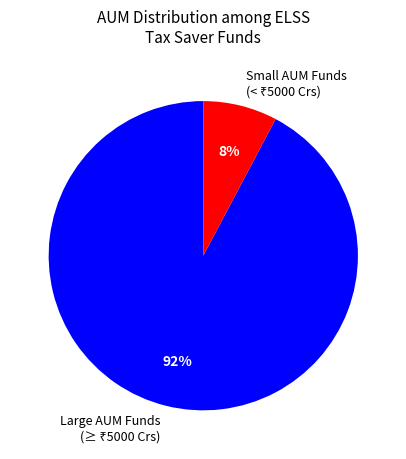

Count the number of slices in the pie.

2